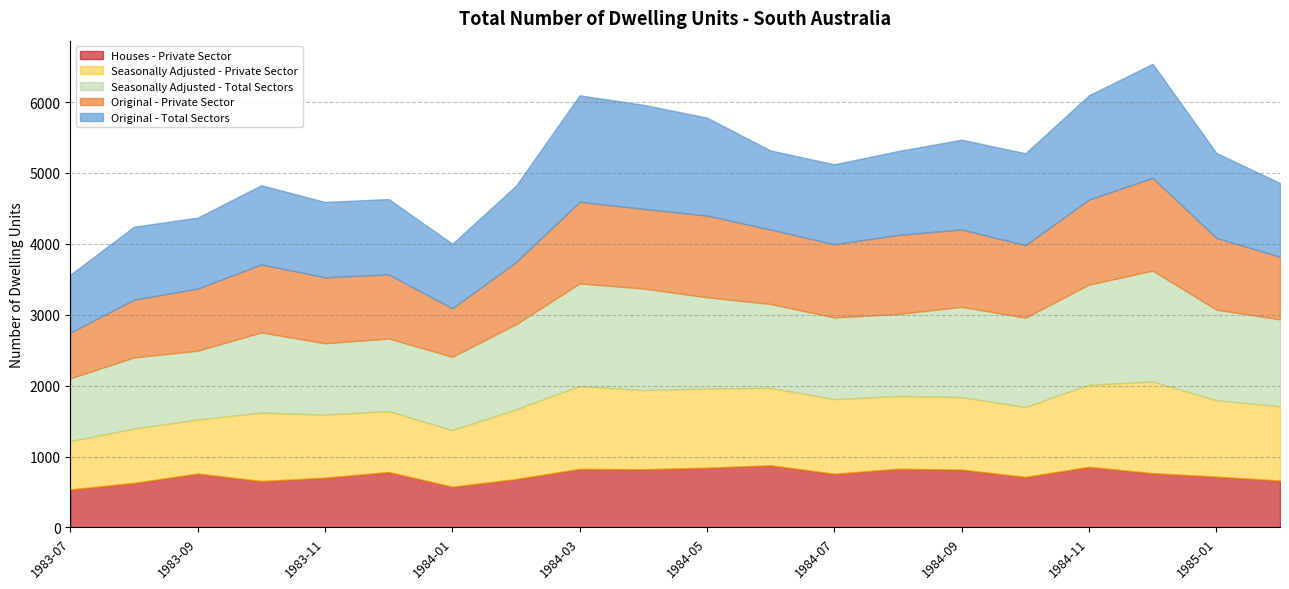

What is the label of the 5th point from the left?

1983-11